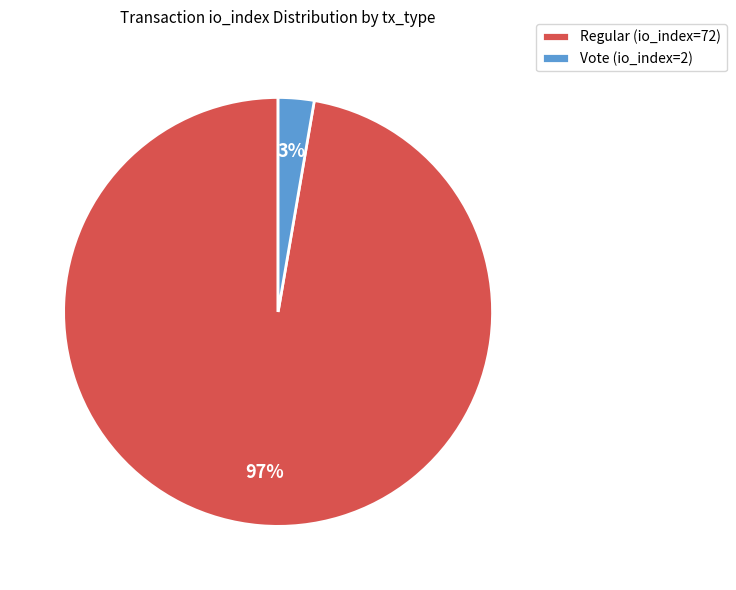

Is the sum of Vote (io_index=2) and Regular (io_index=72) greater than half?

Yes